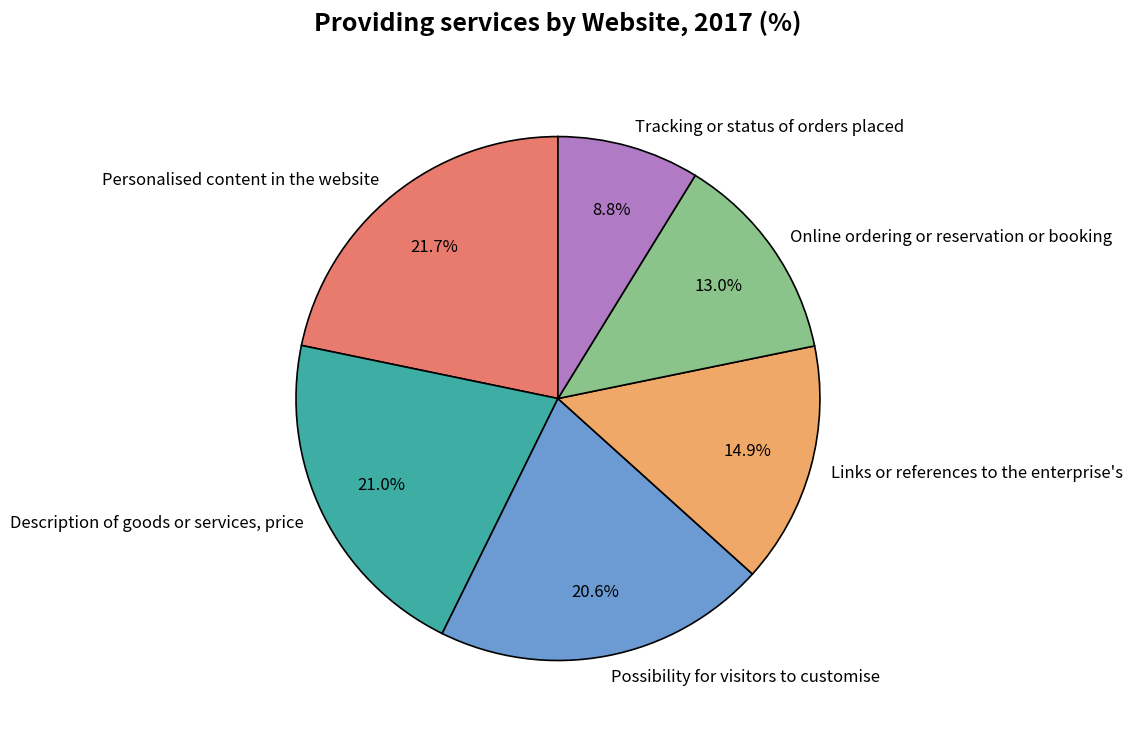

Rank the categories by value from lowest to highest.

Tracking or status of orders placed, Online ordering or reservation or booking, Links or references to the enterprise's, Possibility for visitors to customise, Description of goods or services, price, Personalised content in the website